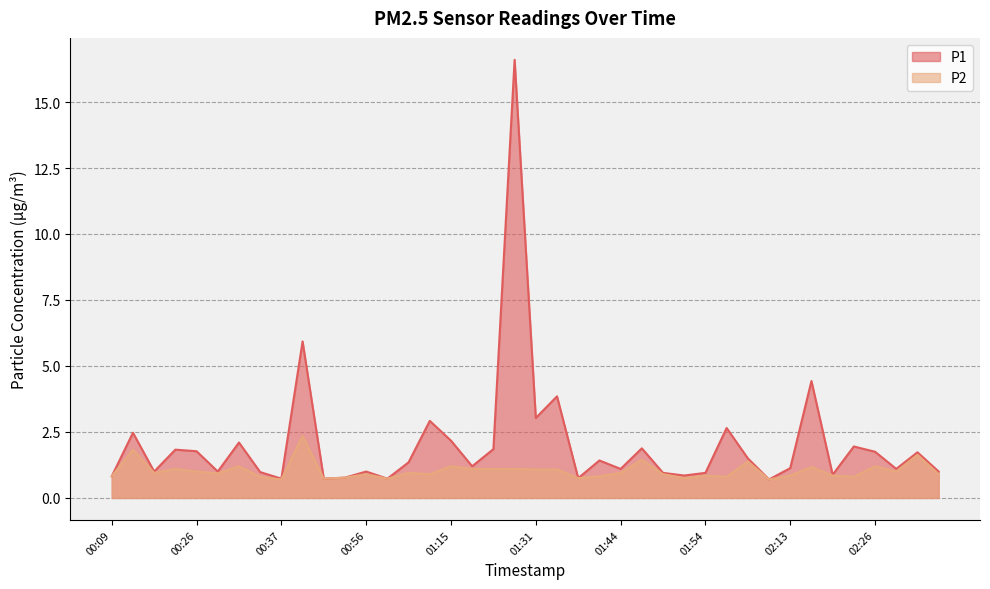

Which category has the lowest value in the P2 series?

00:37